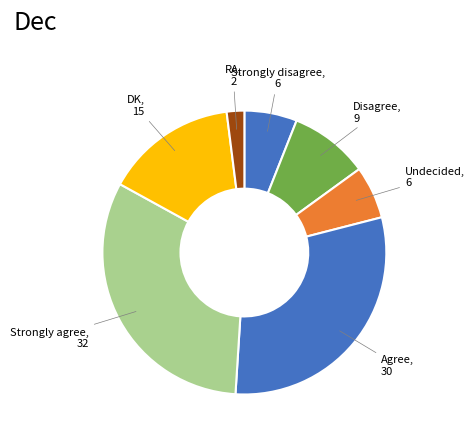

Approximately how many times larger is the value at Agree, 30 compared to DK, 15?

2.0